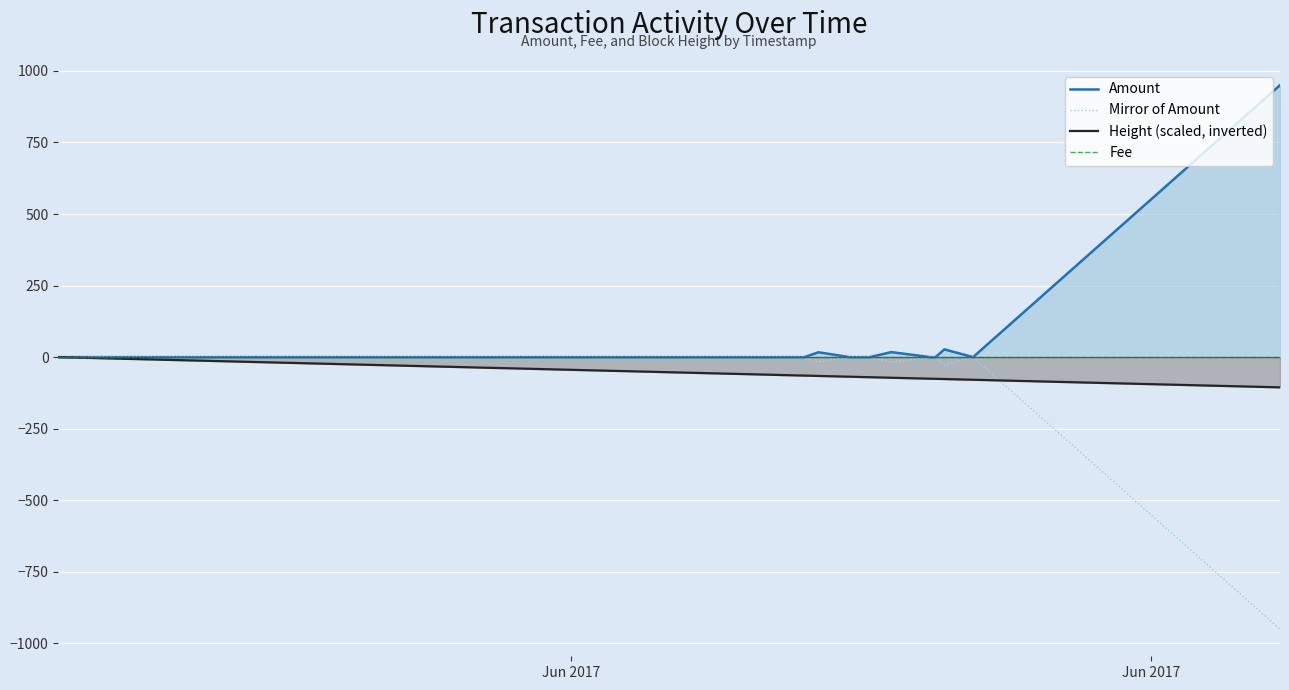

What is the minimum value shown in the chart?

-950.0